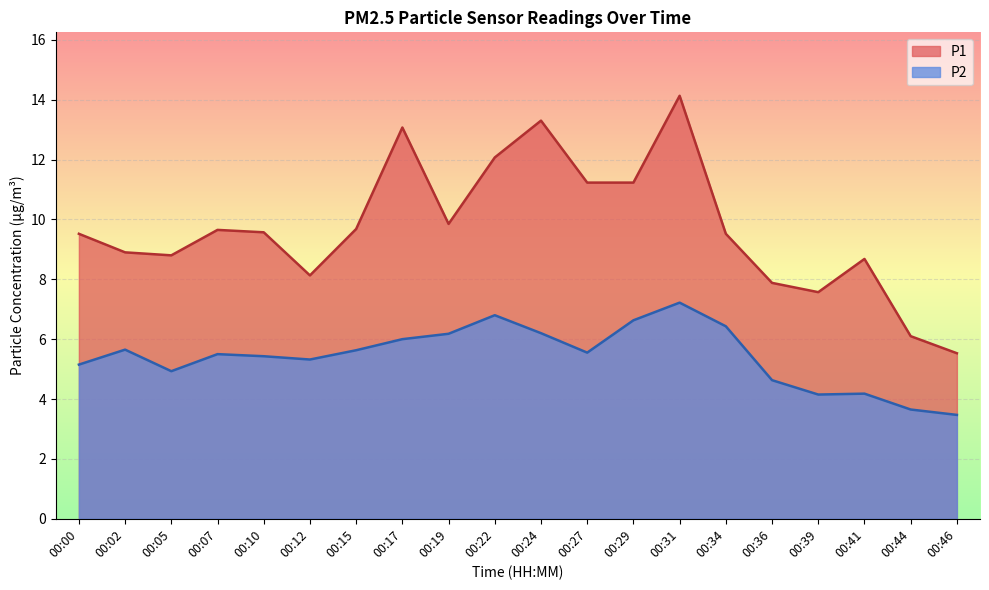

What are all the series names shown in the legend?

P1, P2